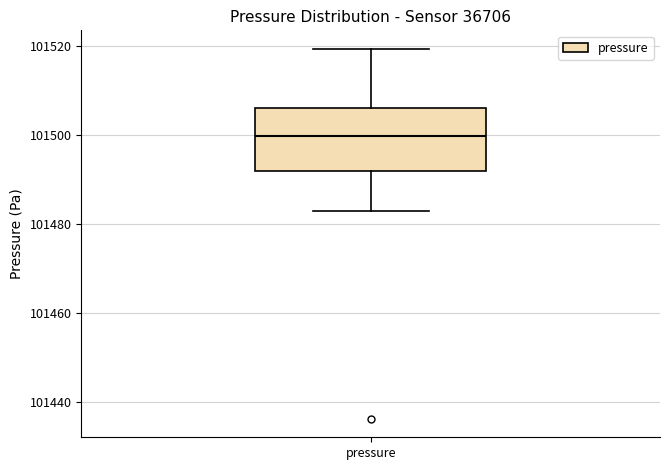

Where is the lower edge of the box for pressure on the y-axis? The values are not printed on the chart, so give them approximately, as read against the axis.

101492